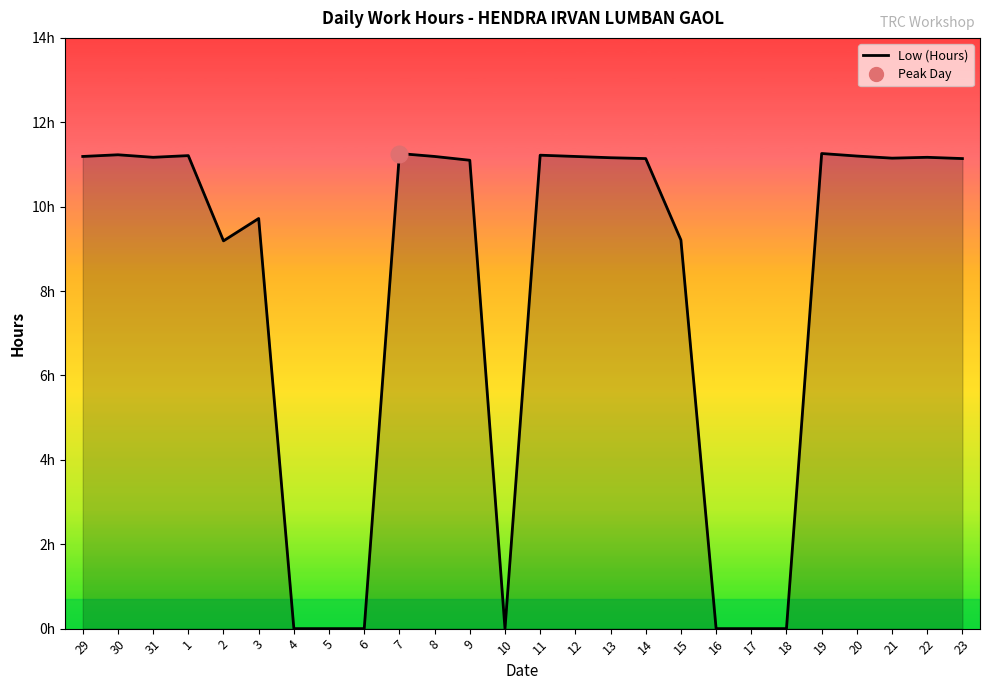

What is the average value?

8.0